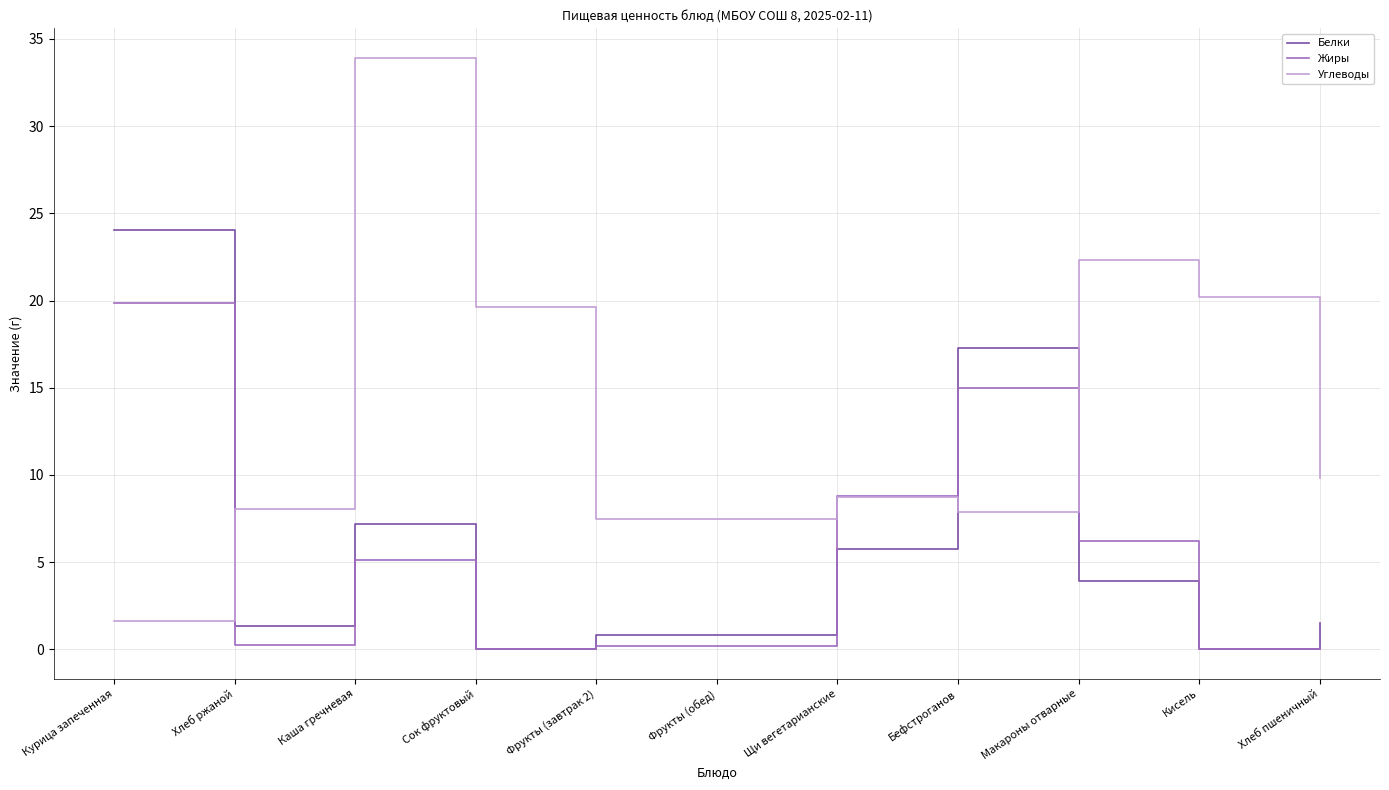

How many series are shown in this chart?

3